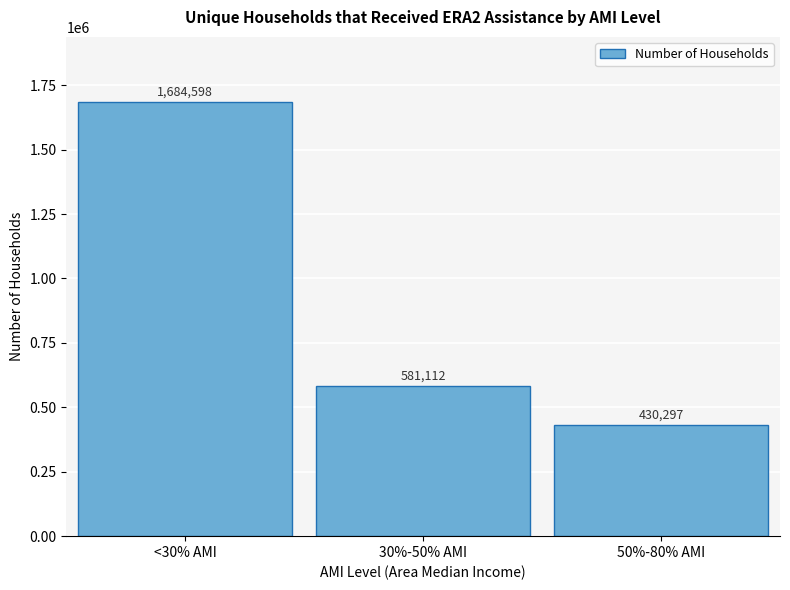

Reading right to left, extract all data points from this chart.

430297	581112	1684598